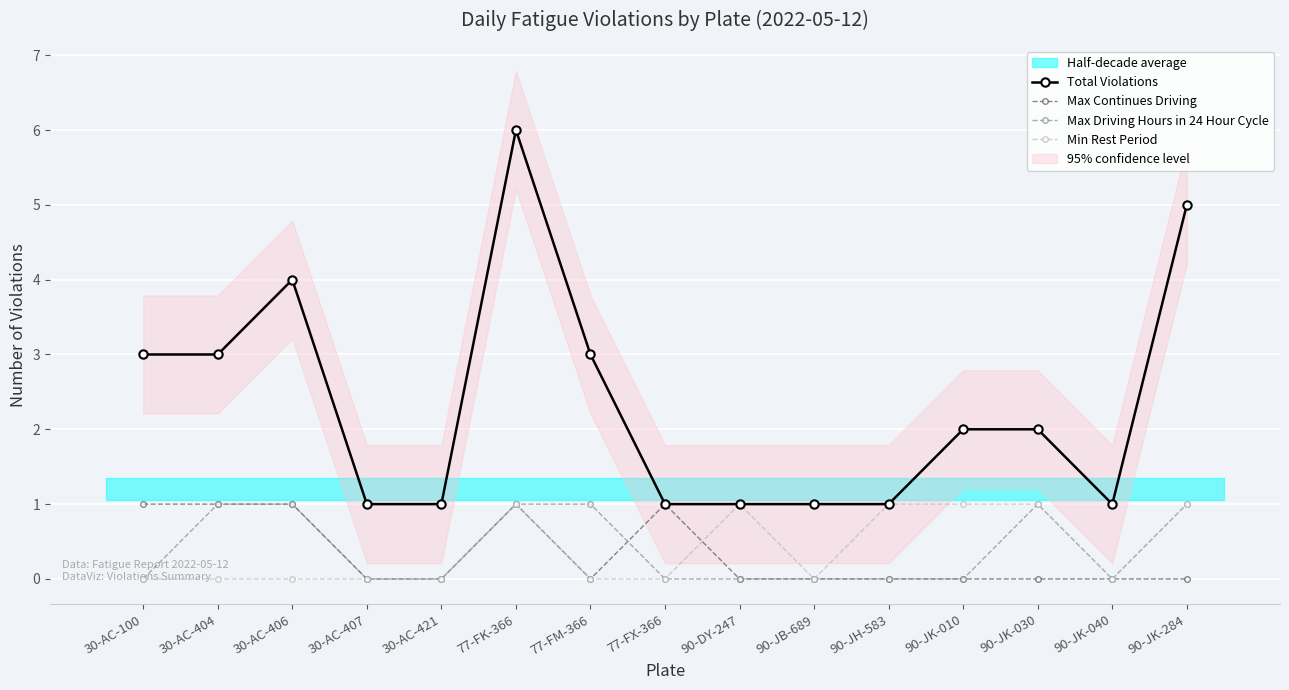

True or false: Max Driving Hours in 24 Hour Cycle has more than 2 interior local peaks.

False